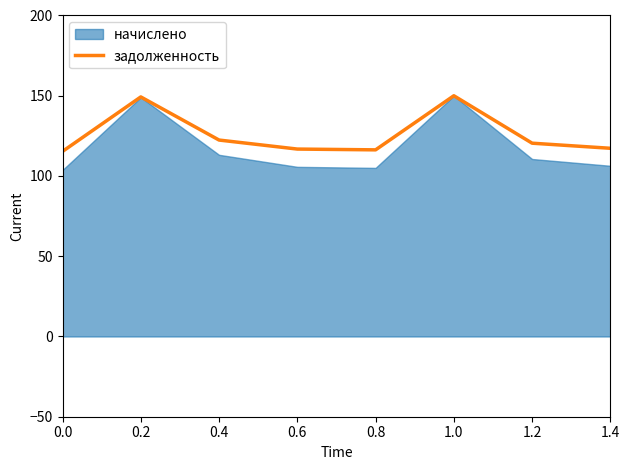

How many lines are shown in the chart?

1